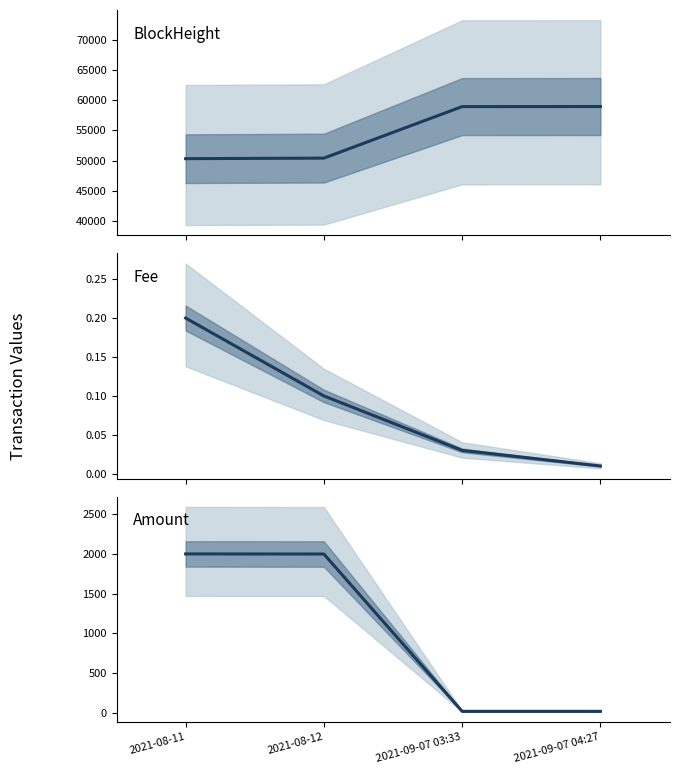

True or false: Fee and BlockHeight intersect in this chart.

False